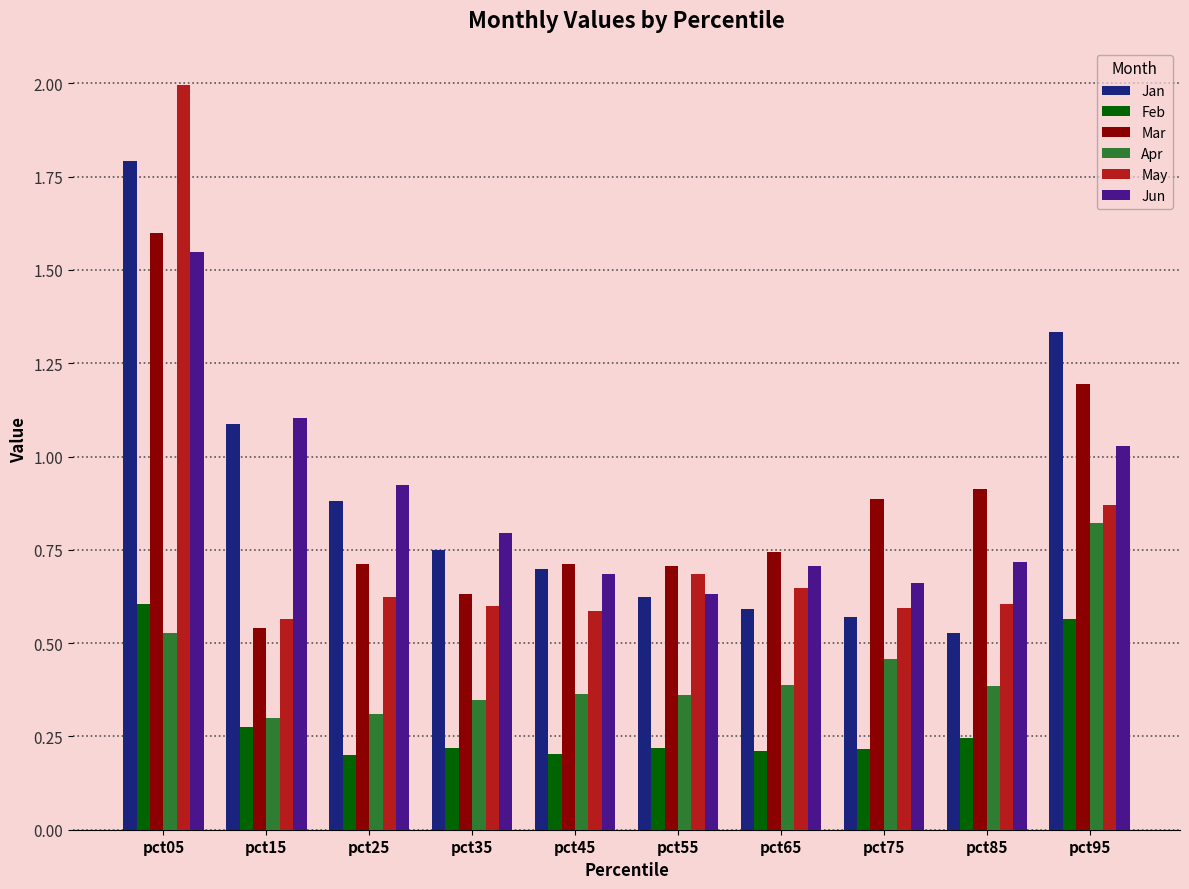

The value of May at pct35 is 0.6. True or false?

True